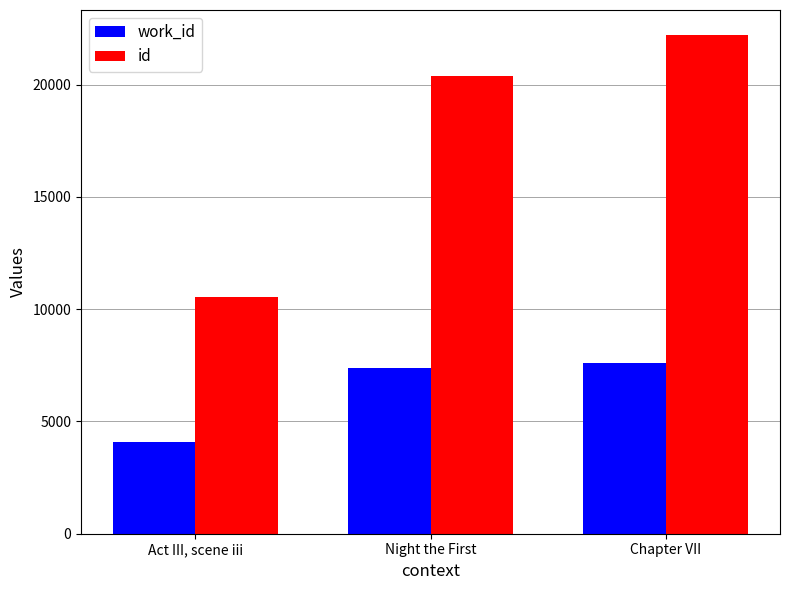

True or false: work_id has a value of 7593 at Chapter VII.

True